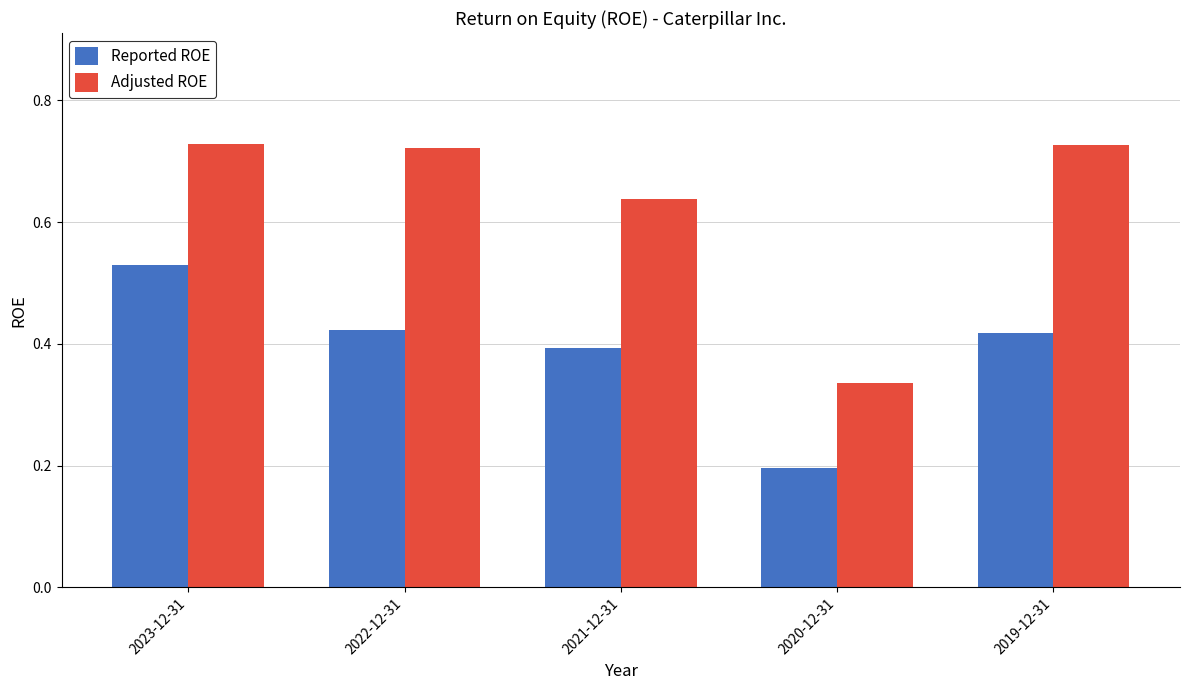

What is the total value across all series at 2023-12-31?

1.3